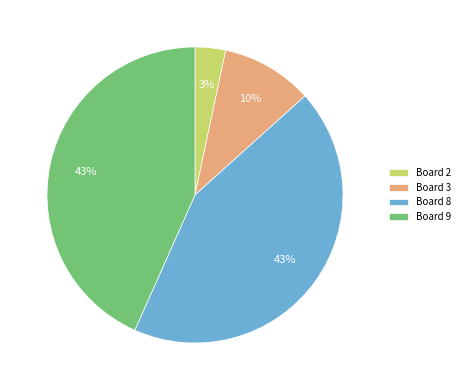

How many segments does this pie chart have?

4